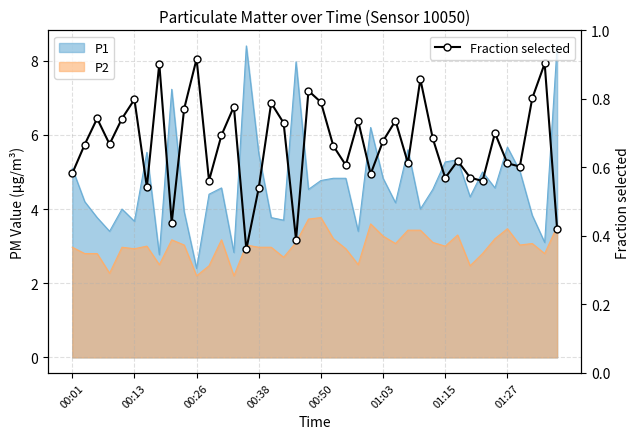

What is the change in value from 11 to 18?

-0.2